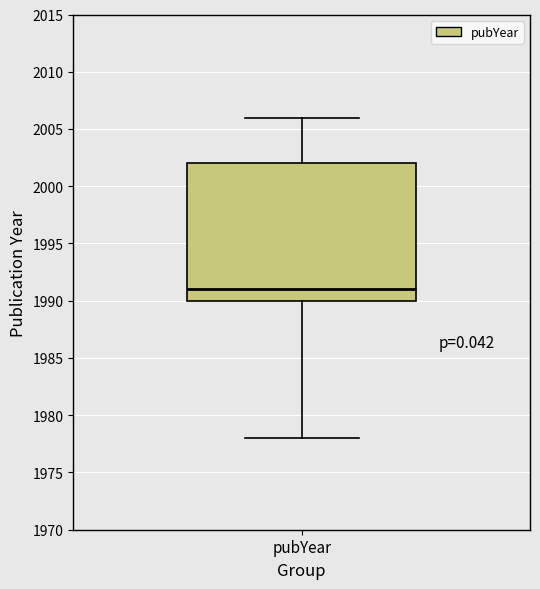

Transcribe this box plot: give where the median line is, the range the box spans, and where the two whiskers end, as read against the y-axis. The values are not printed on the chart, so give them approximately, as read against the axis.

median 1991, box 1990 to 2002, whiskers 1978 to 2006